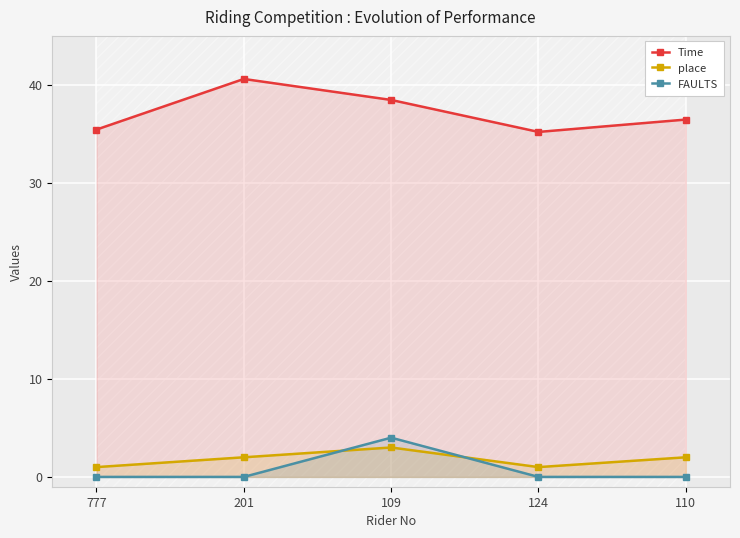

True or false: FAULTS and Time intersect in this chart.

False